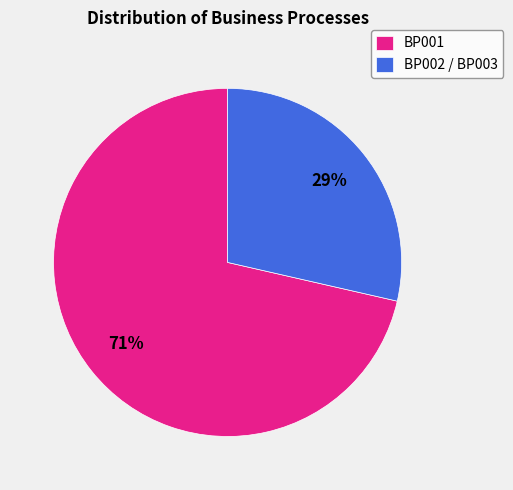

How many segments does this pie chart have?

2